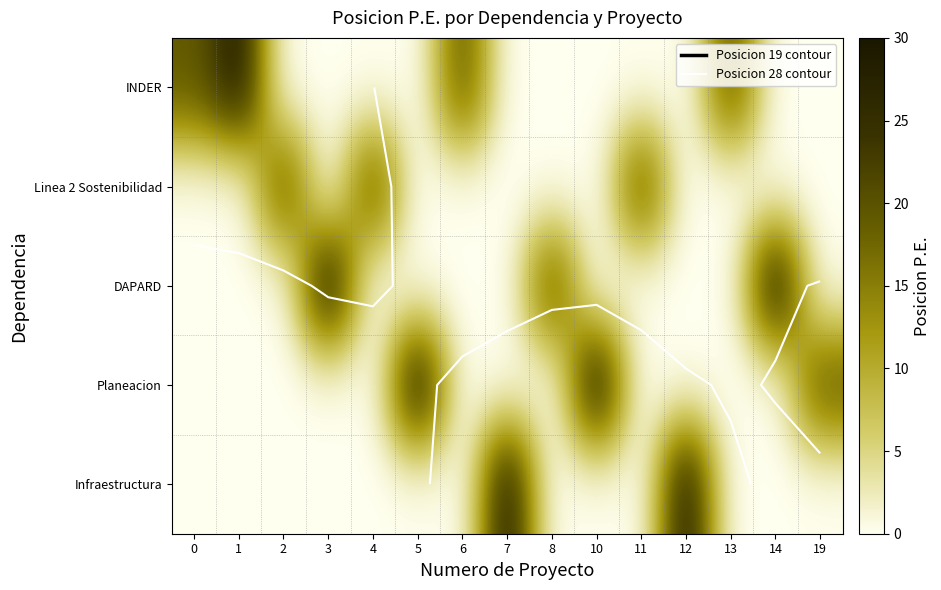

How many data points in row_0 are above 0?

4